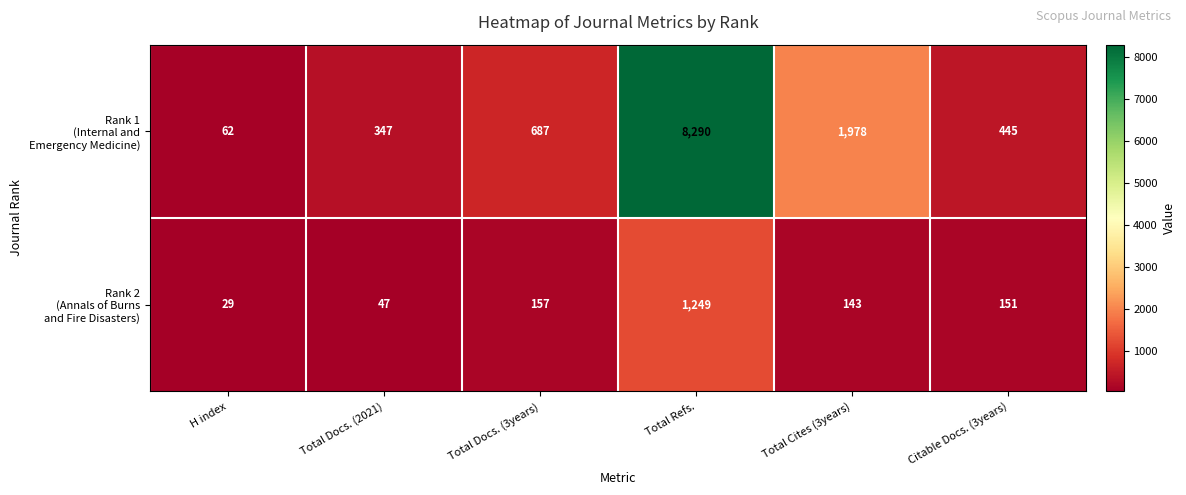

What is the smallest value displayed?

29